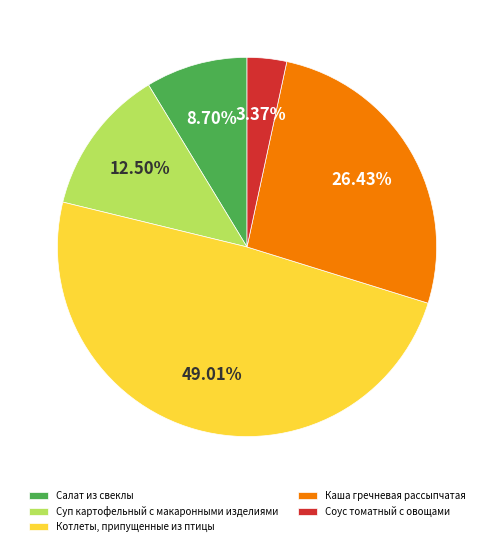

Does Каша гречневая рассыпчатая account for over 50% of the chart?

No